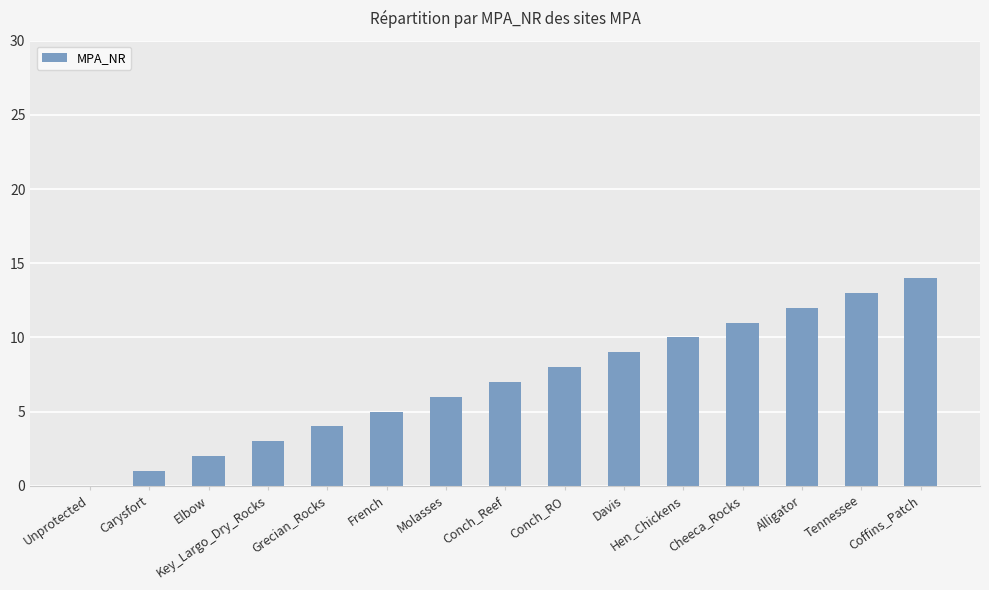

How many distinct data groups are displayed?

1